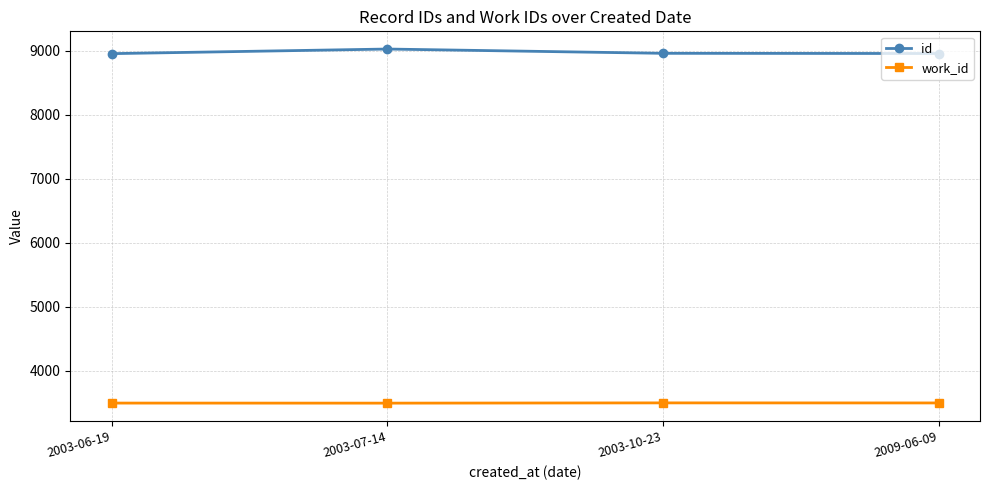

Read the work_id value at 2003-07-14.

3491